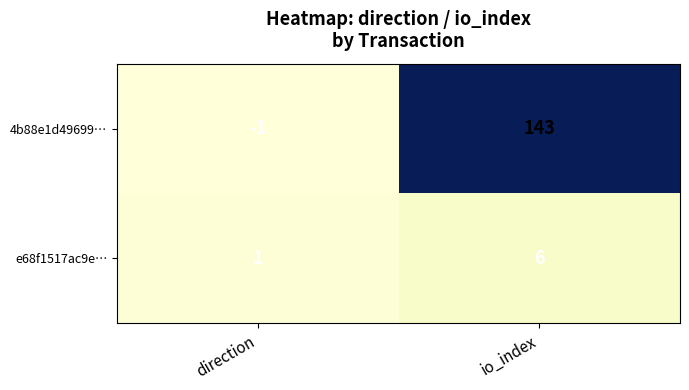

Reading left to right, extract all data points from this chart.

4b88e1d49699…: -1	143
e68f1517ac9e…: 1	6